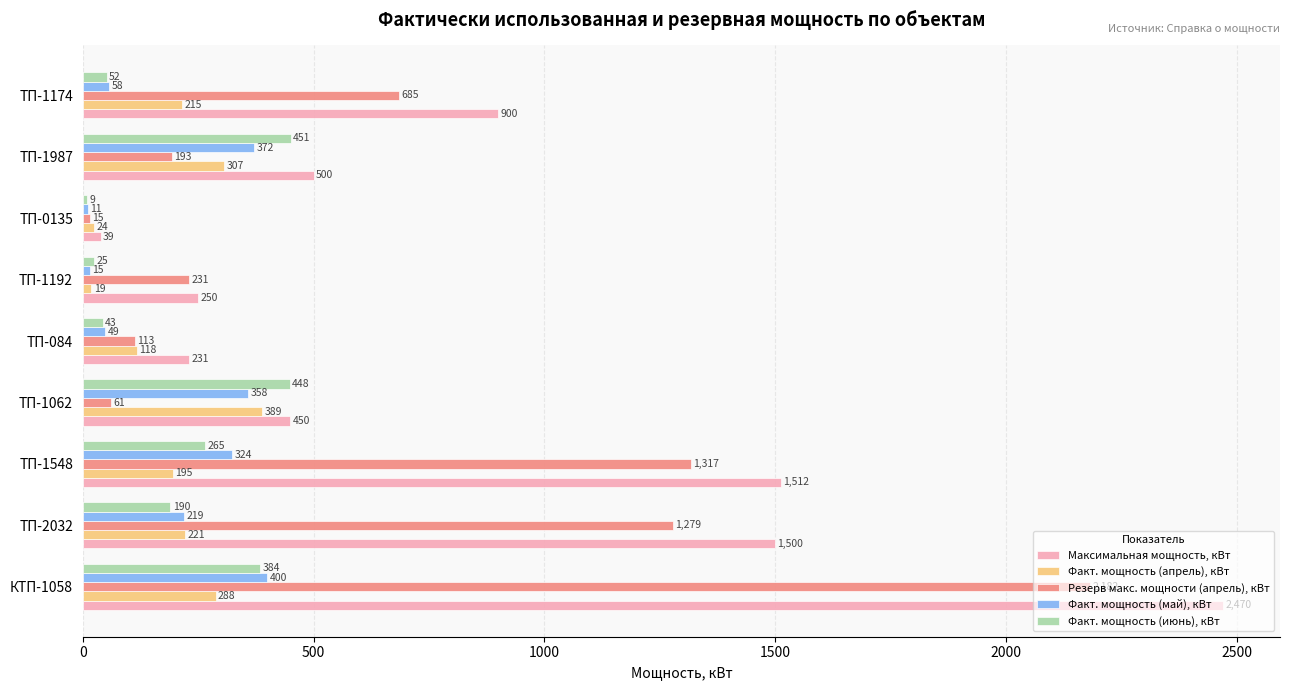

What is the minimum value shown in the chart?

9.0